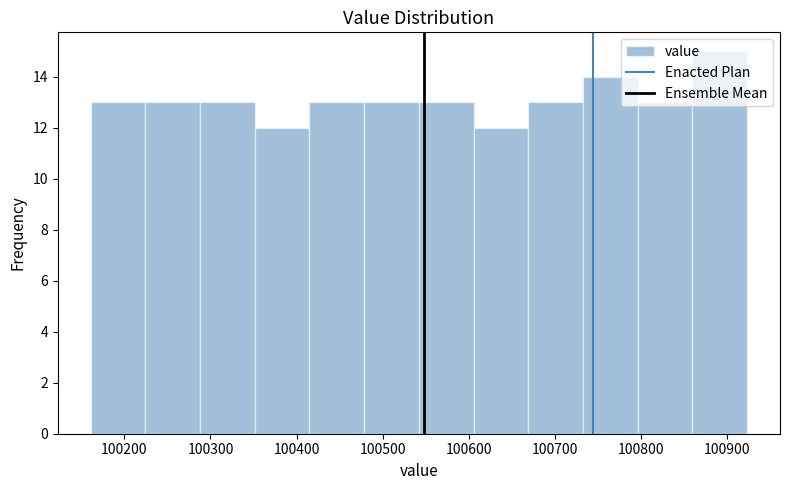

What is the height of the bar covering 100670 to 100730 on the x-axis? Neither the bar edges nor the heights are printed on the chart, so give them approximately, as read against the axes.

13